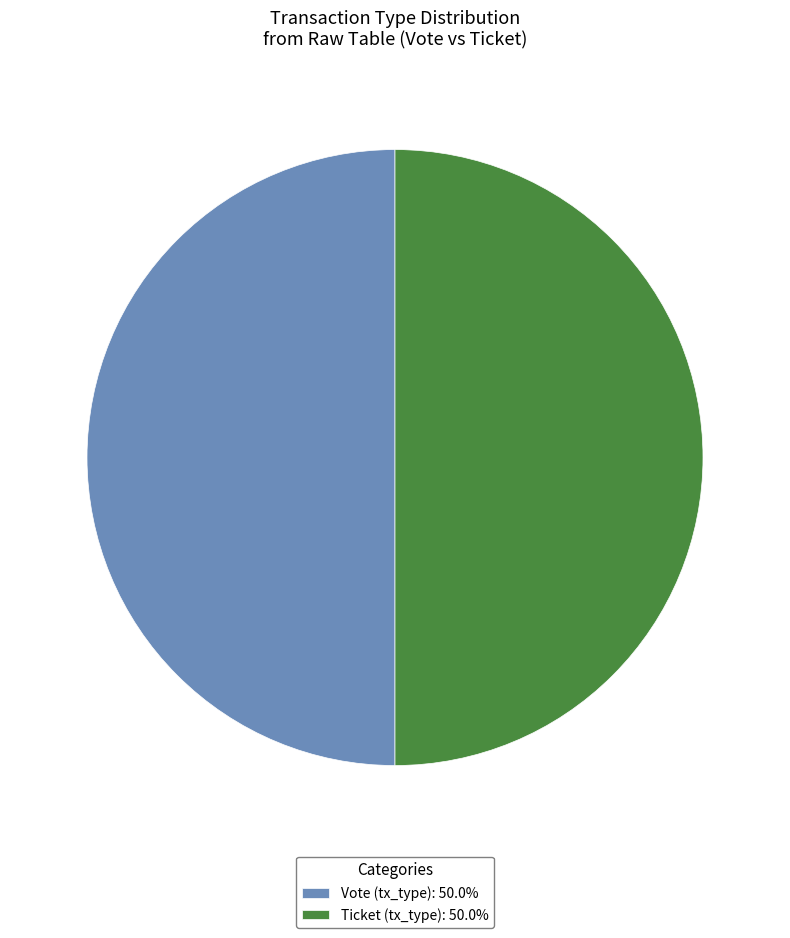

Approximately how many times larger is the value at Ticket (tx_type): 50.0% compared to Vote (tx_type): 50.0%?

1.0